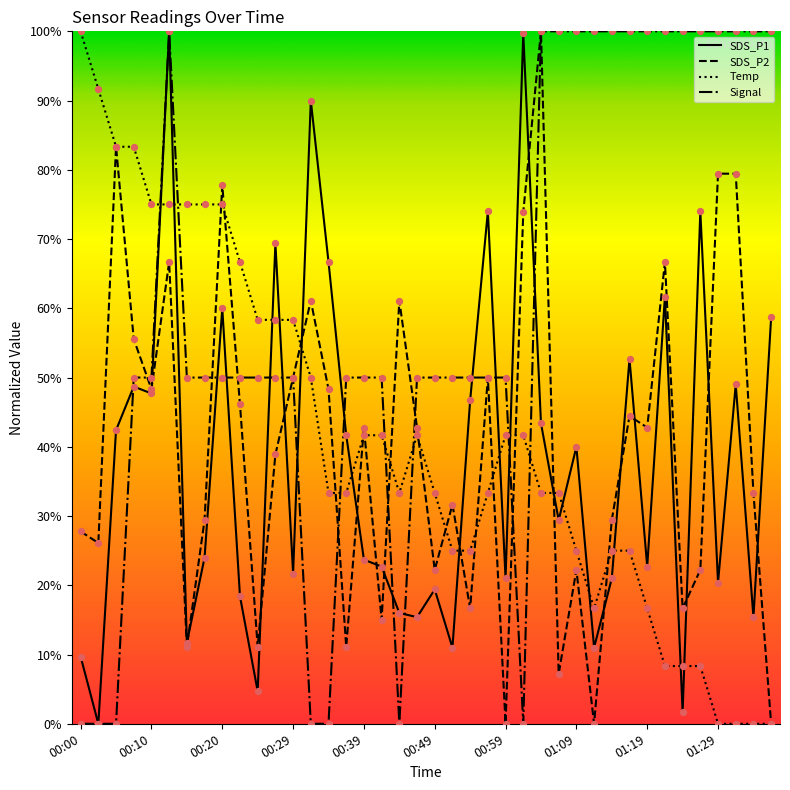

What are all the series names shown in the legend?

SDS_P1, SDS_P2, Temp, Signal